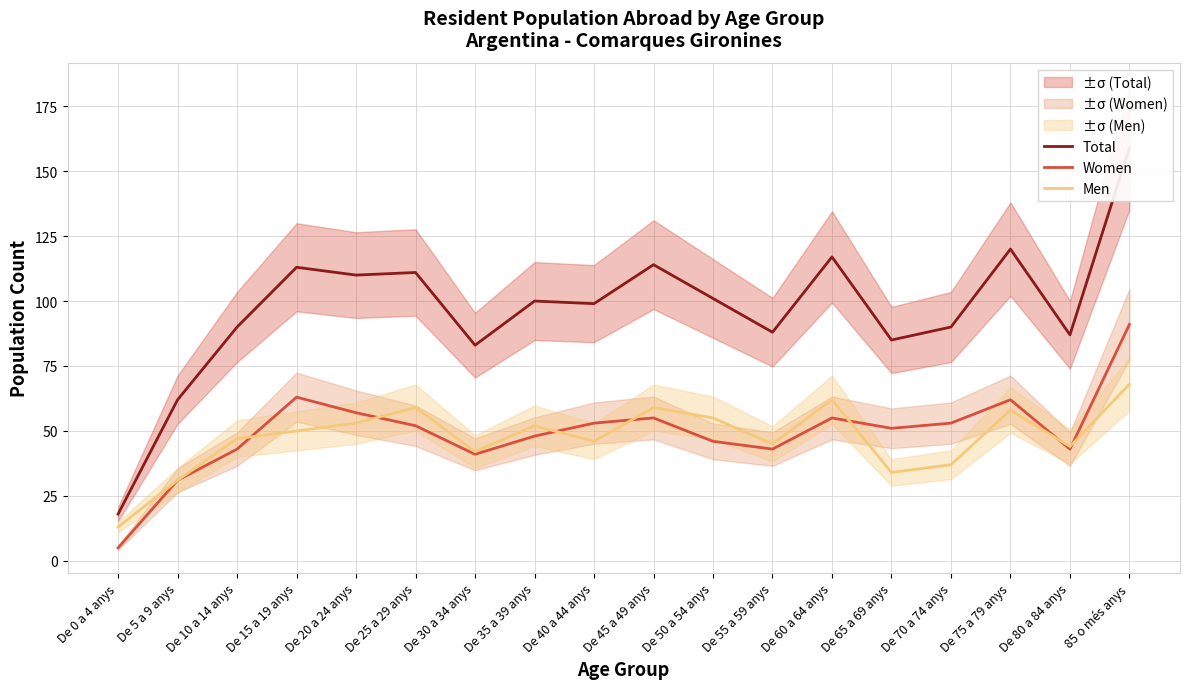

True or false: Women and Total cross at least once.

False